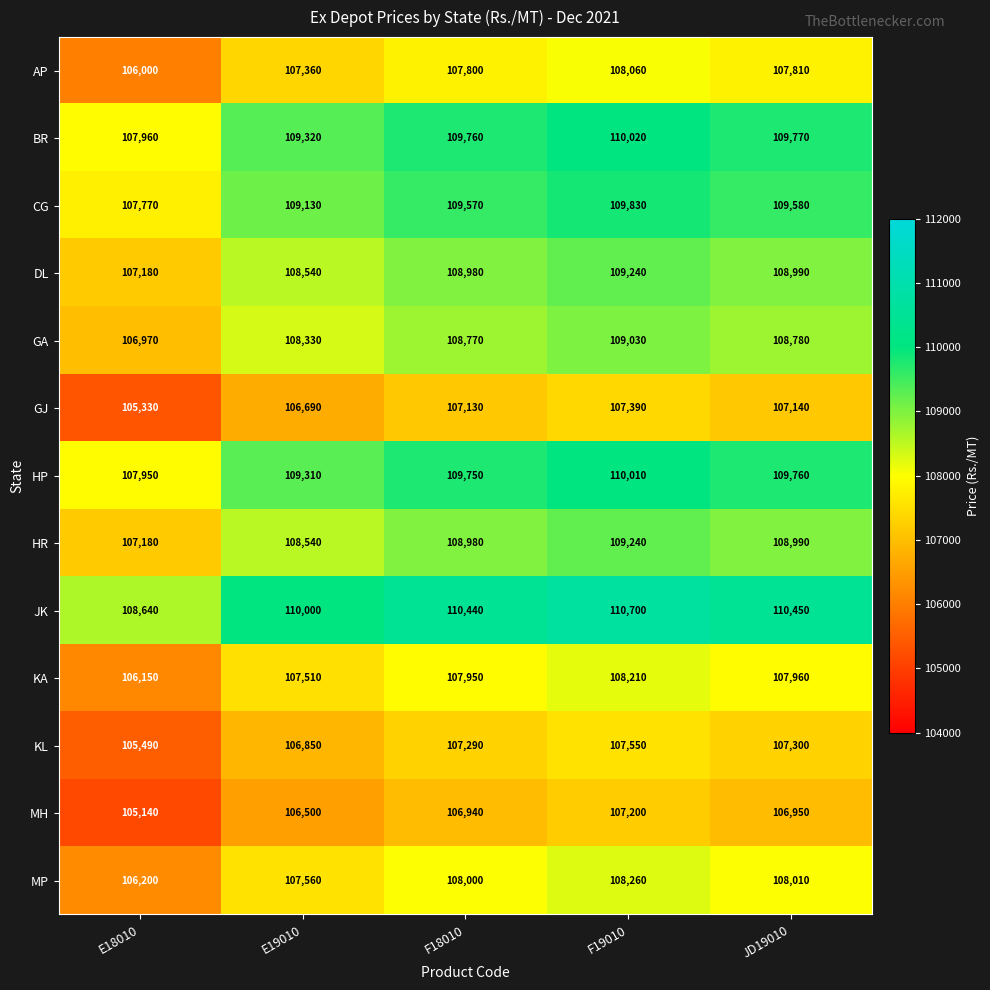

Where is AP nearest to the value 107030?

E19010